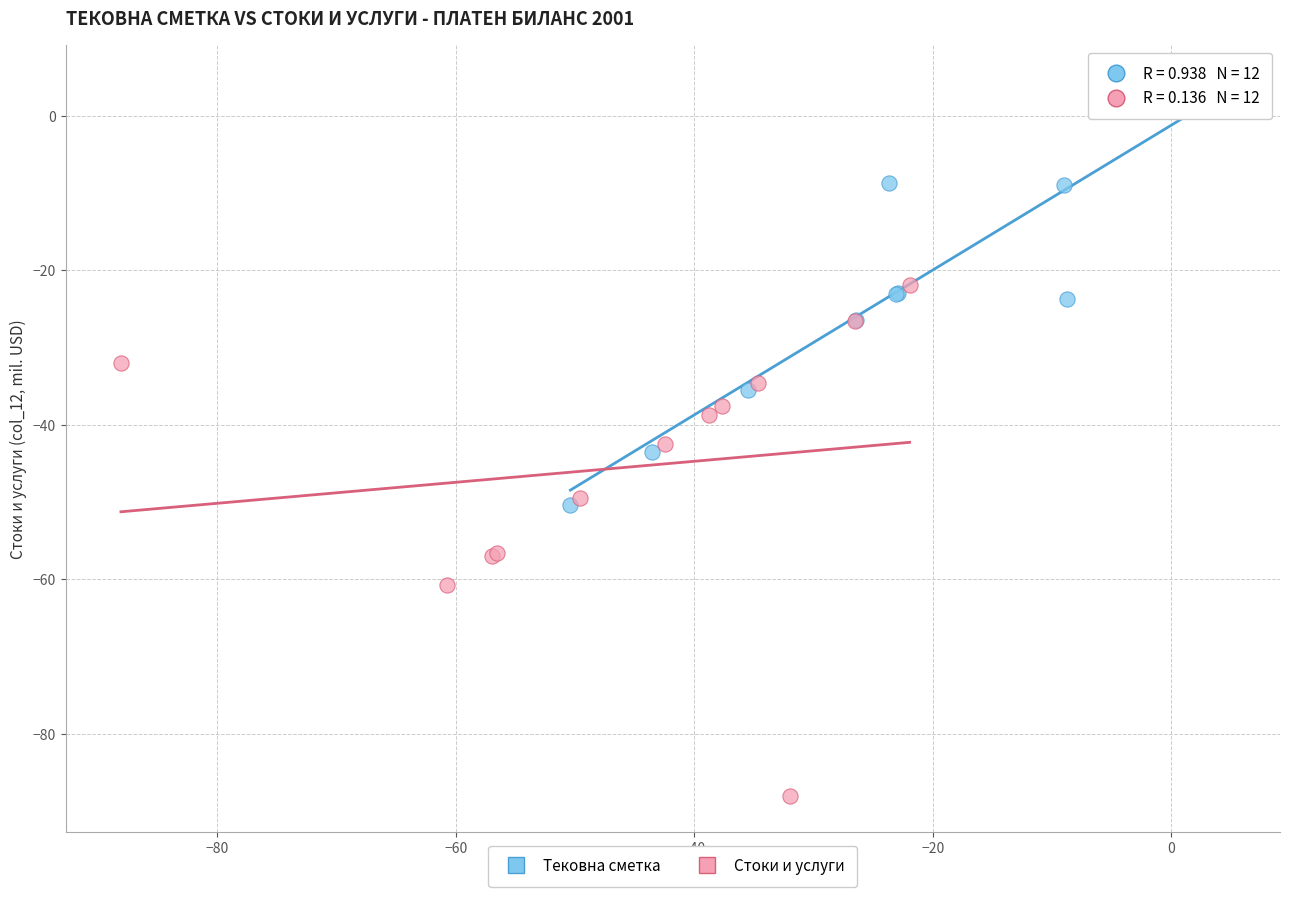

Which series reaches the minimum Y coordinate?

Стоки и услуги